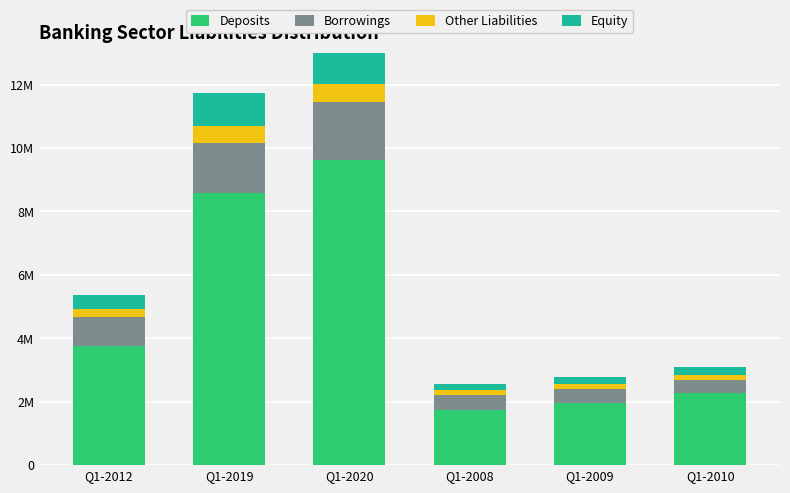

True or false: Equity has a value of 452099.6 at Q1-2012.

True